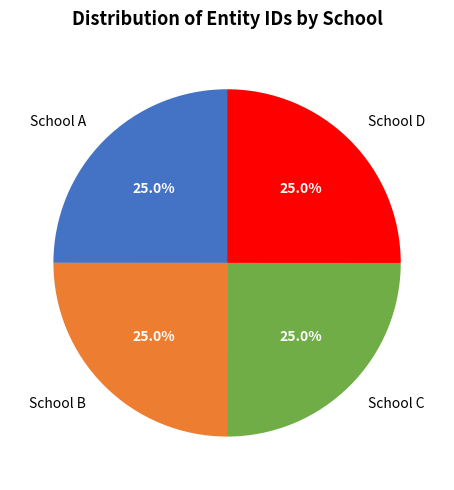

Does any single category account for the majority?

No